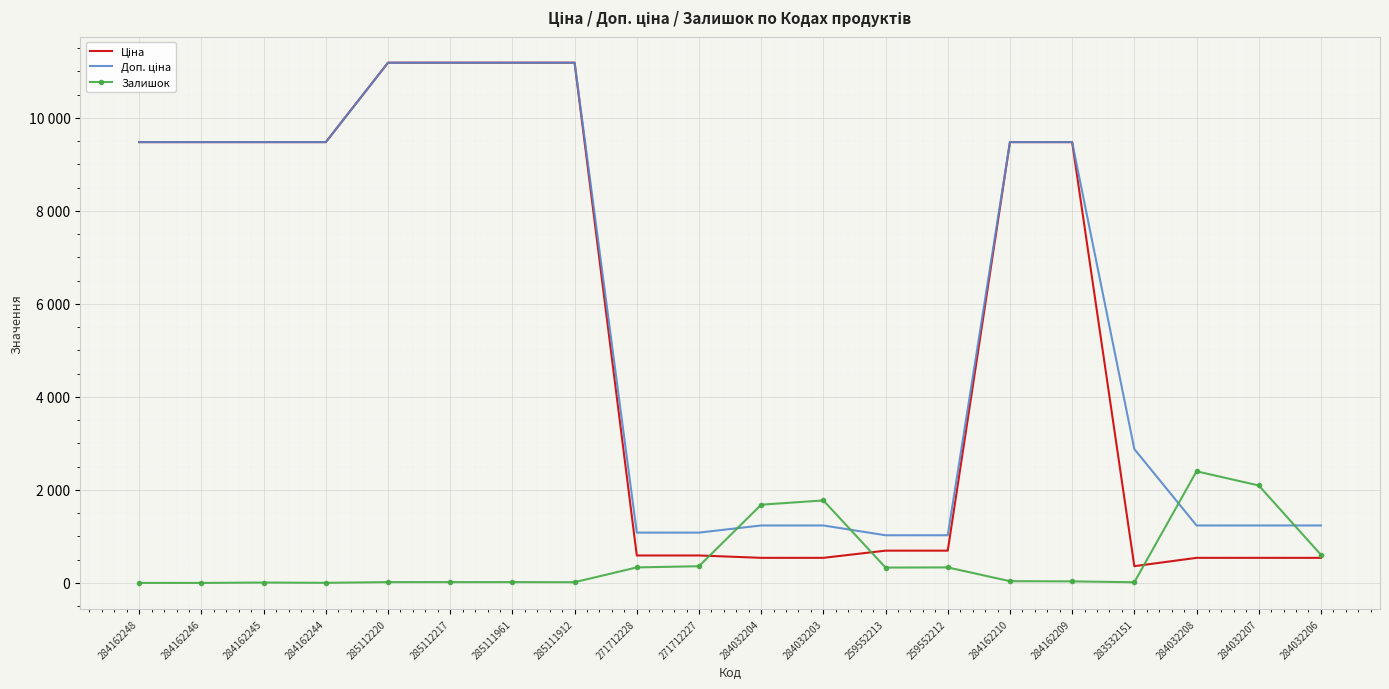

What is the sum of all Доп. ціна values?

114901.4